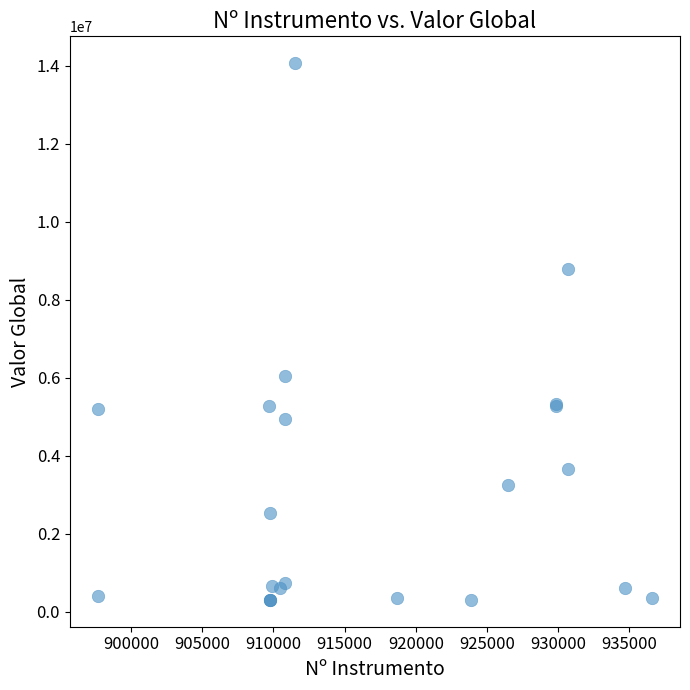

What Y value in the scatter plot is closest to 7181977?

6048602.5